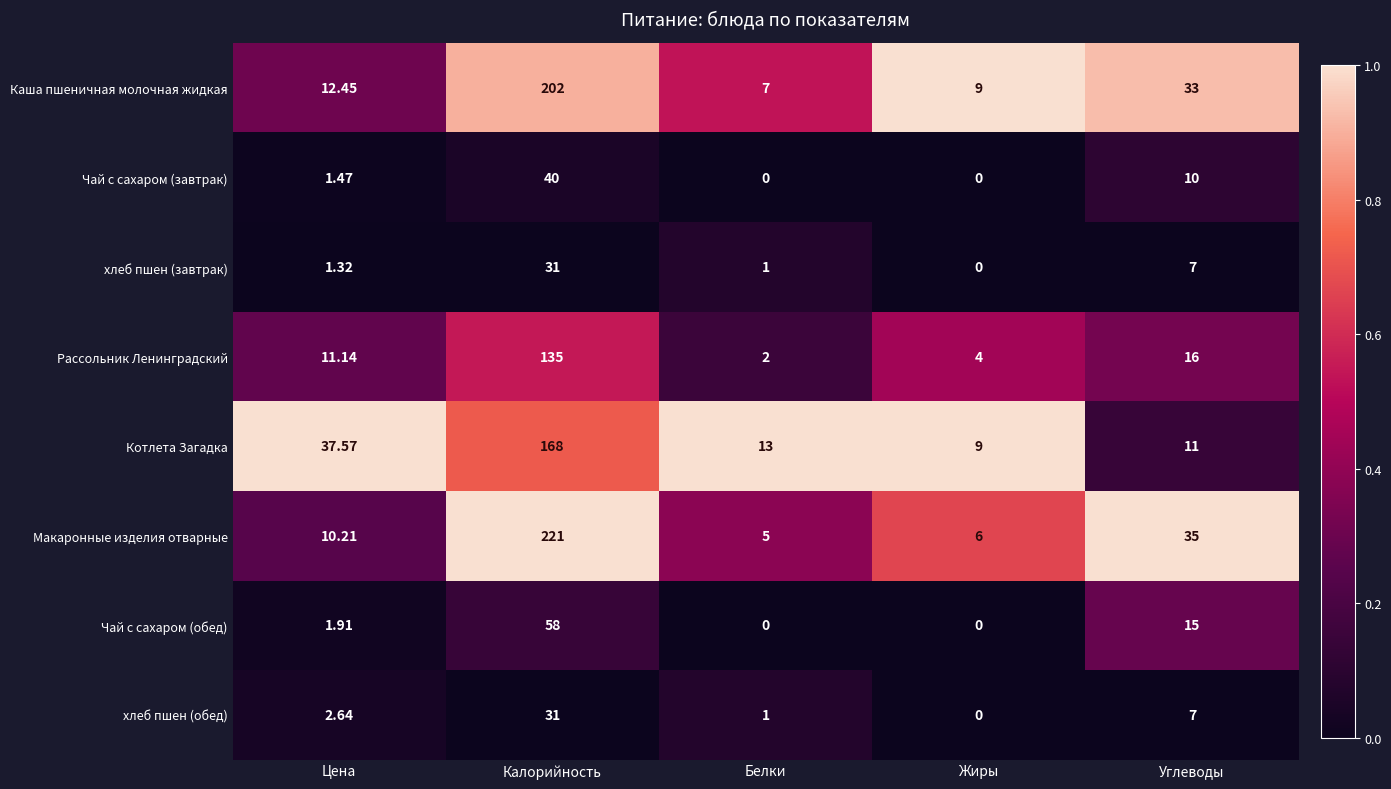

At which label is Чай с сахаром (обед) closest to 29?

Углеводы